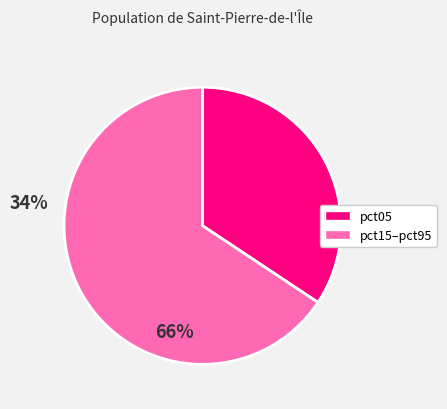

Is there any slice that represents more than half of the pie?

Yes